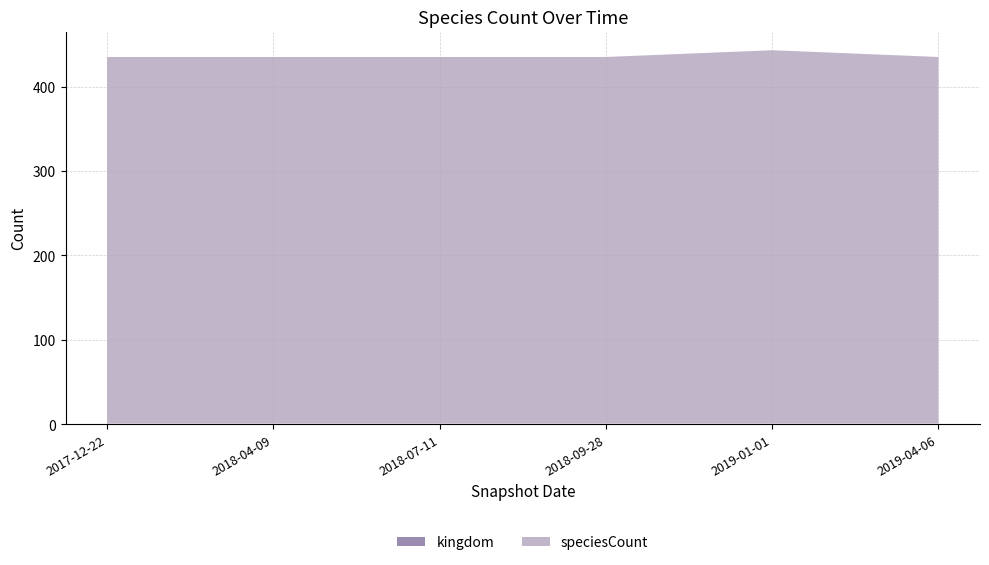

Reading left to right, what are all the values shown in this chart?

speciesCount: 434	434	434	434	442	434
kingdom: 1	1	1	1	1	1